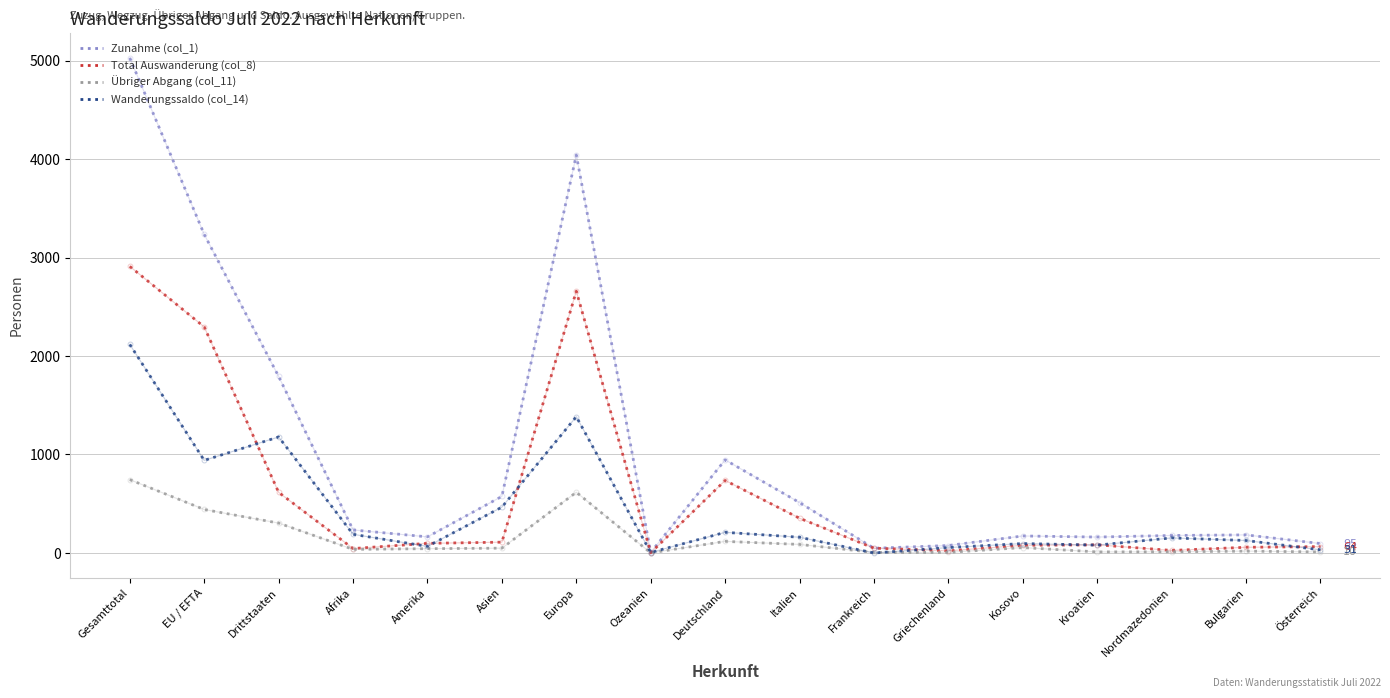

Rank the series by their maximum value, from highest to lowest.

Zunahme (col_1), Total Auswanderung (col_8), Wanderungssaldo (col_14), Übriger Abgang (col_11)